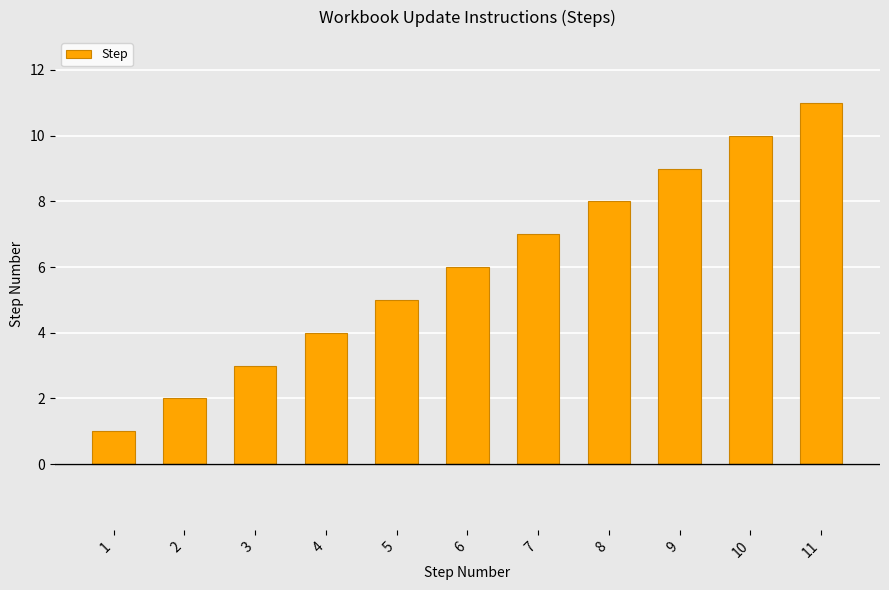

Read the value at 4.

4